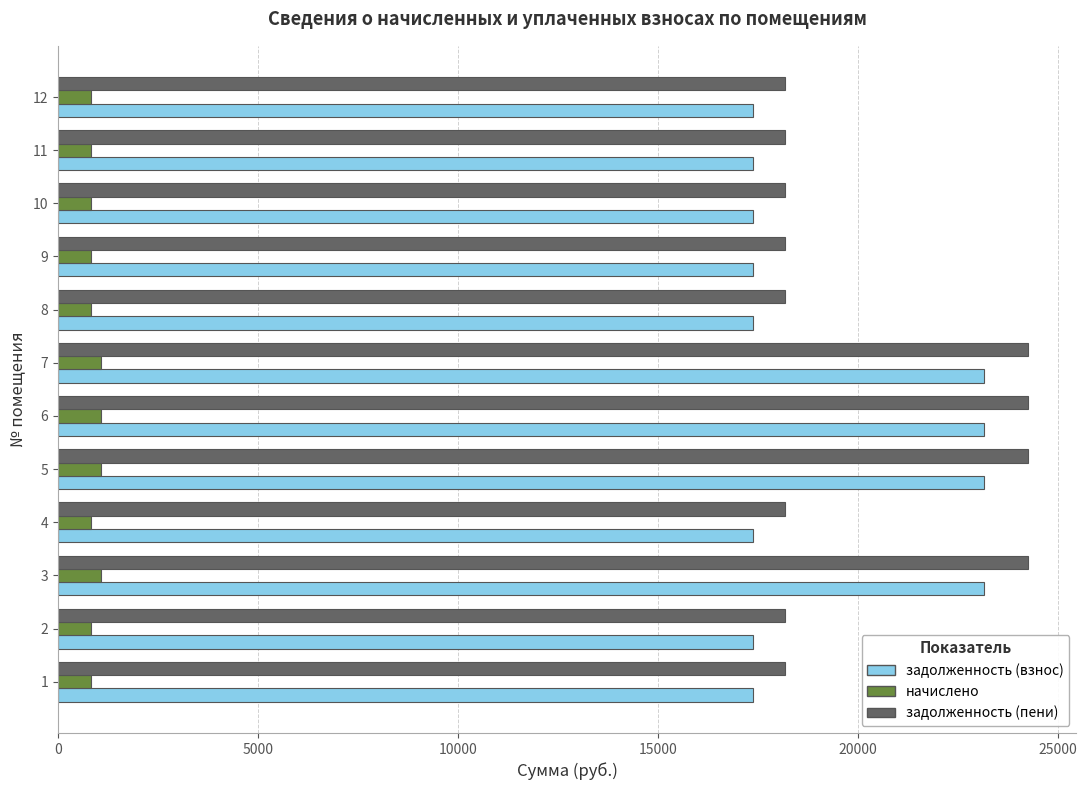

The value of начислено at 7 is 1092.0. True or false?

True